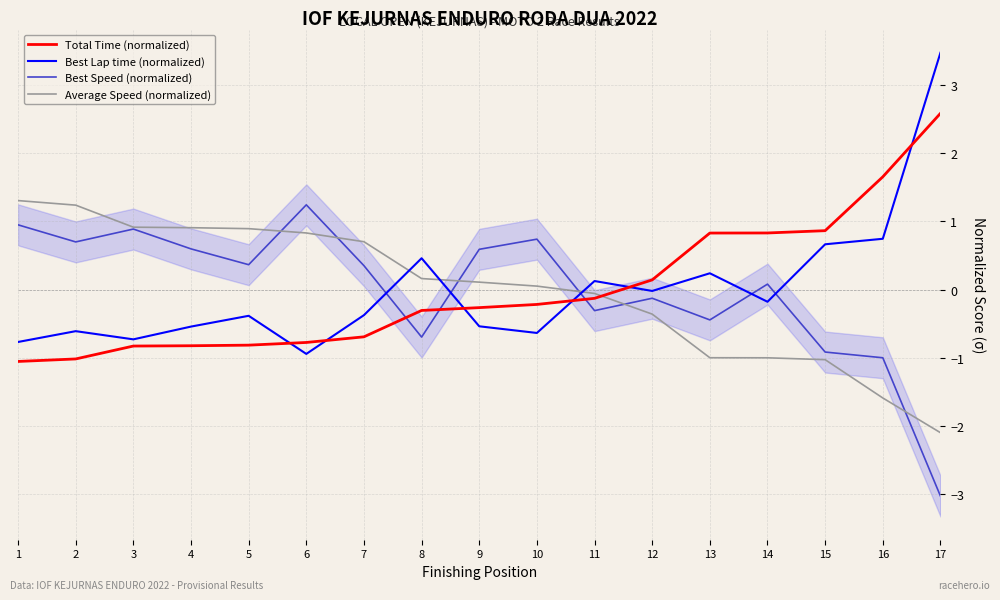

The Average Speed (normalized) series shows 0.2 at 4. True or false?

False